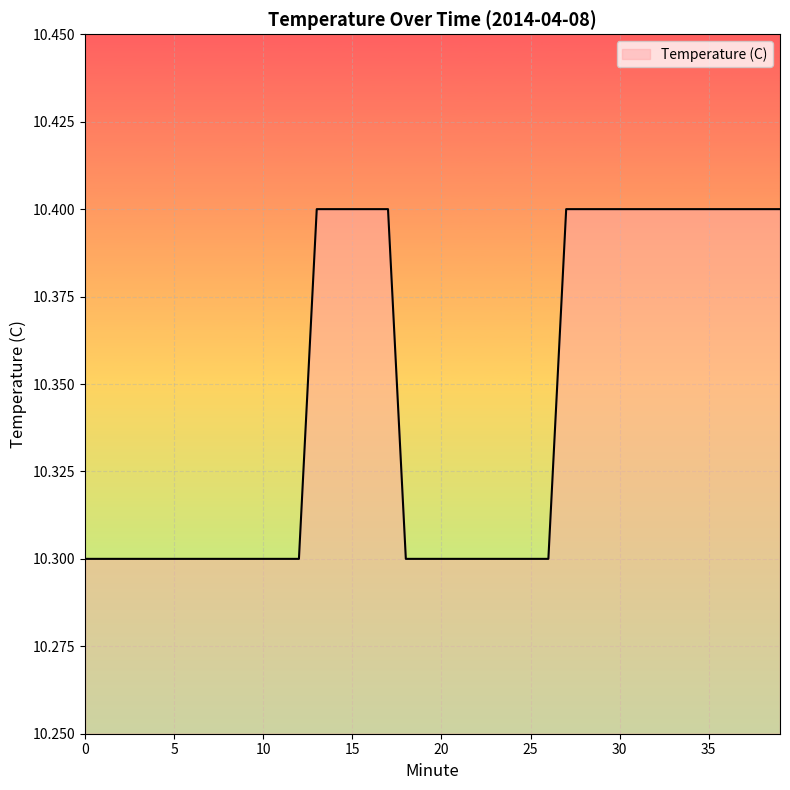

What is the minimum value shown in the chart?

10.3